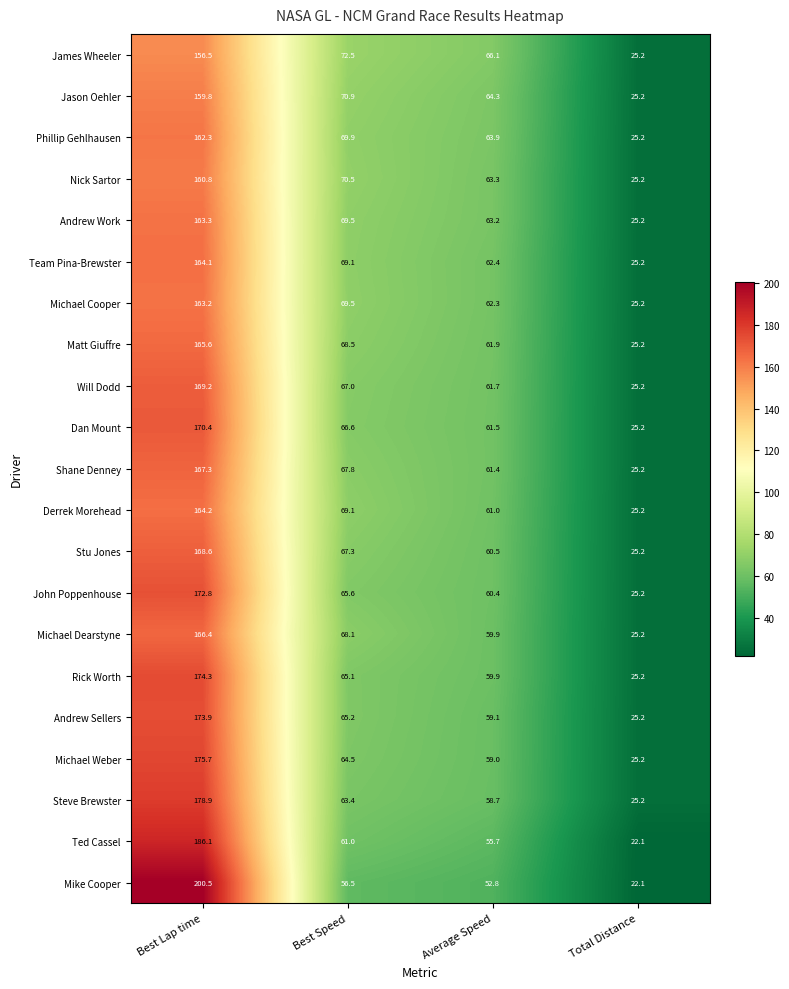

Which series changed the most between Best Lap time and Total Distance?

Mike Cooper